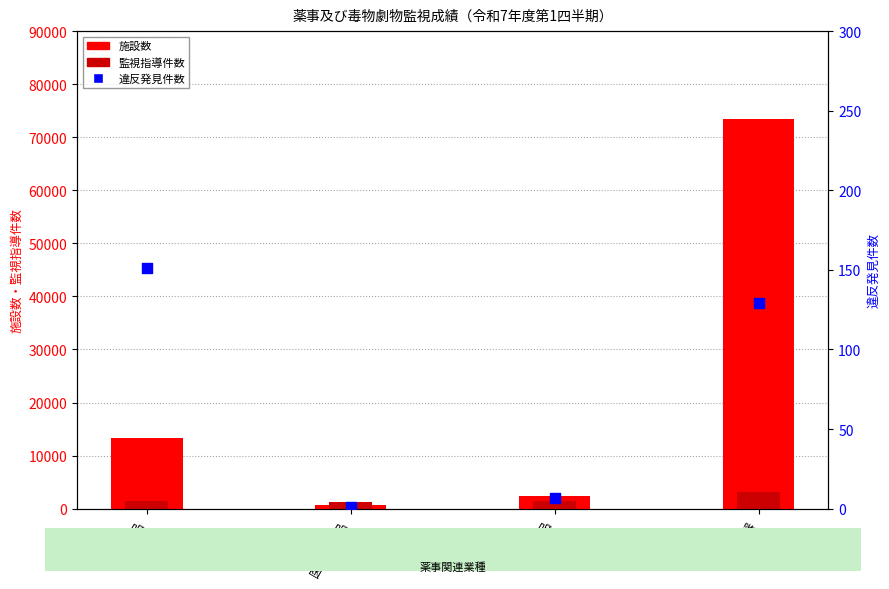

Which series contains the lowest Y value?

違反発見件数